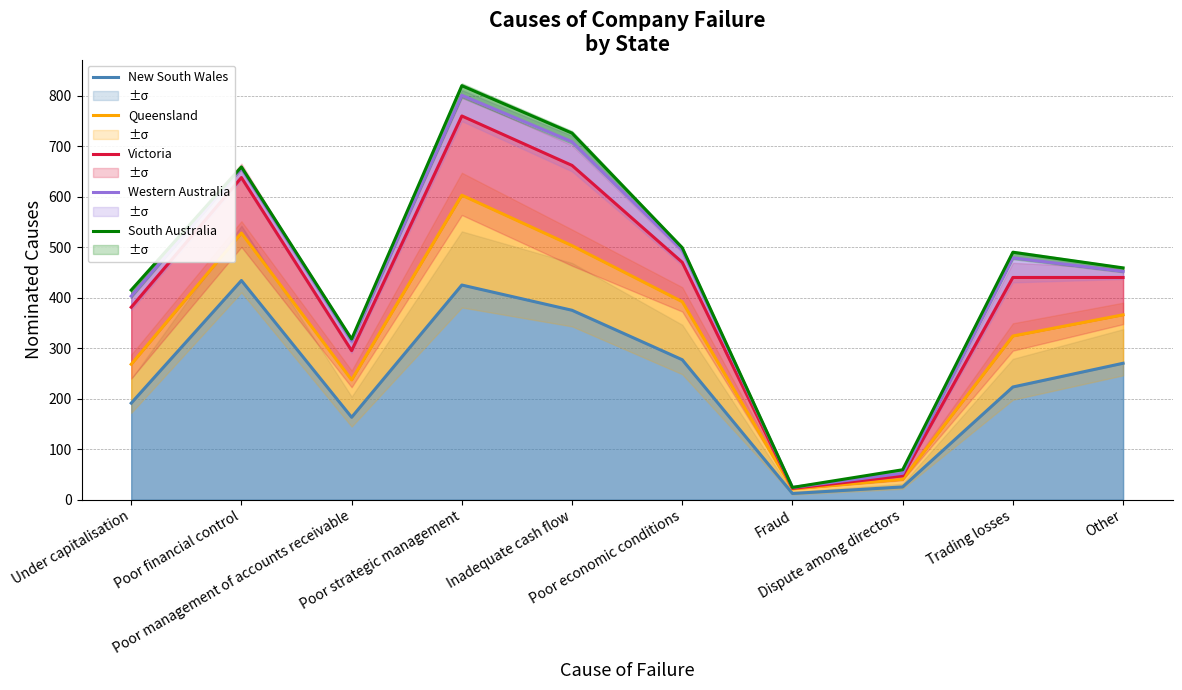

List the labels in order of Queensland value, largest first.

Poor strategic management, Poor financial control, Inadequate cash flow, Poor economic conditions, Other, Trading losses, Under capitalisation, Poor management of accounts receivable, Dispute among directors, Fraud